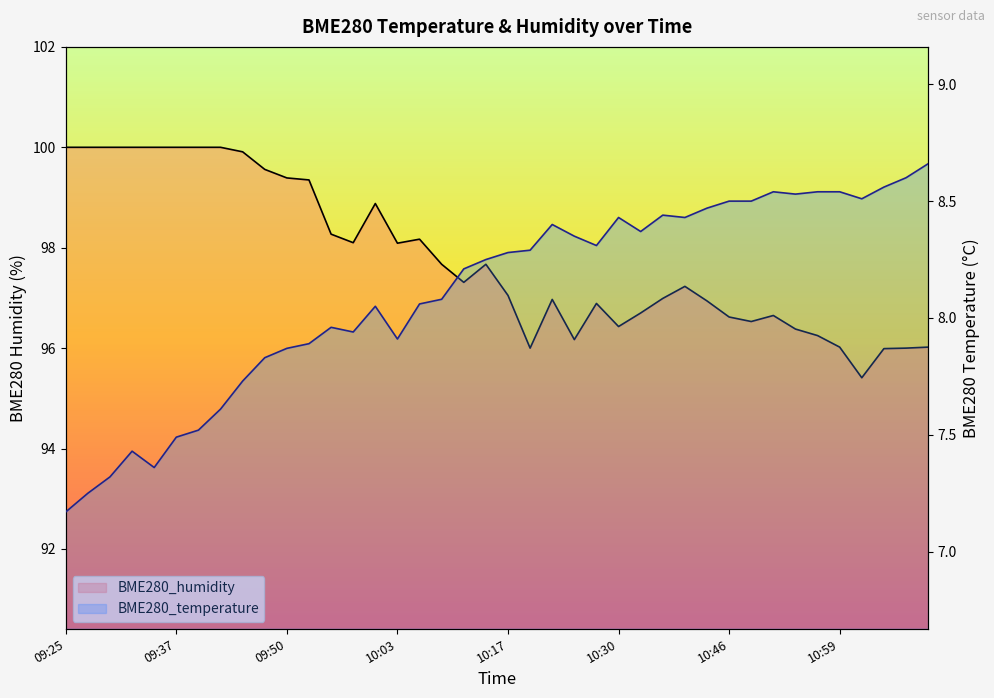

Is it true that BME280_humidity equals 168.3 at 10:01?

False